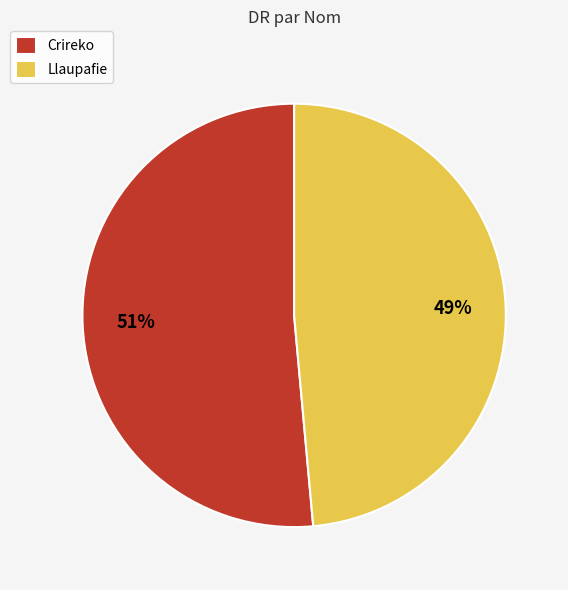

Which has a higher value, Llaupafie or Crireko?

Crireko